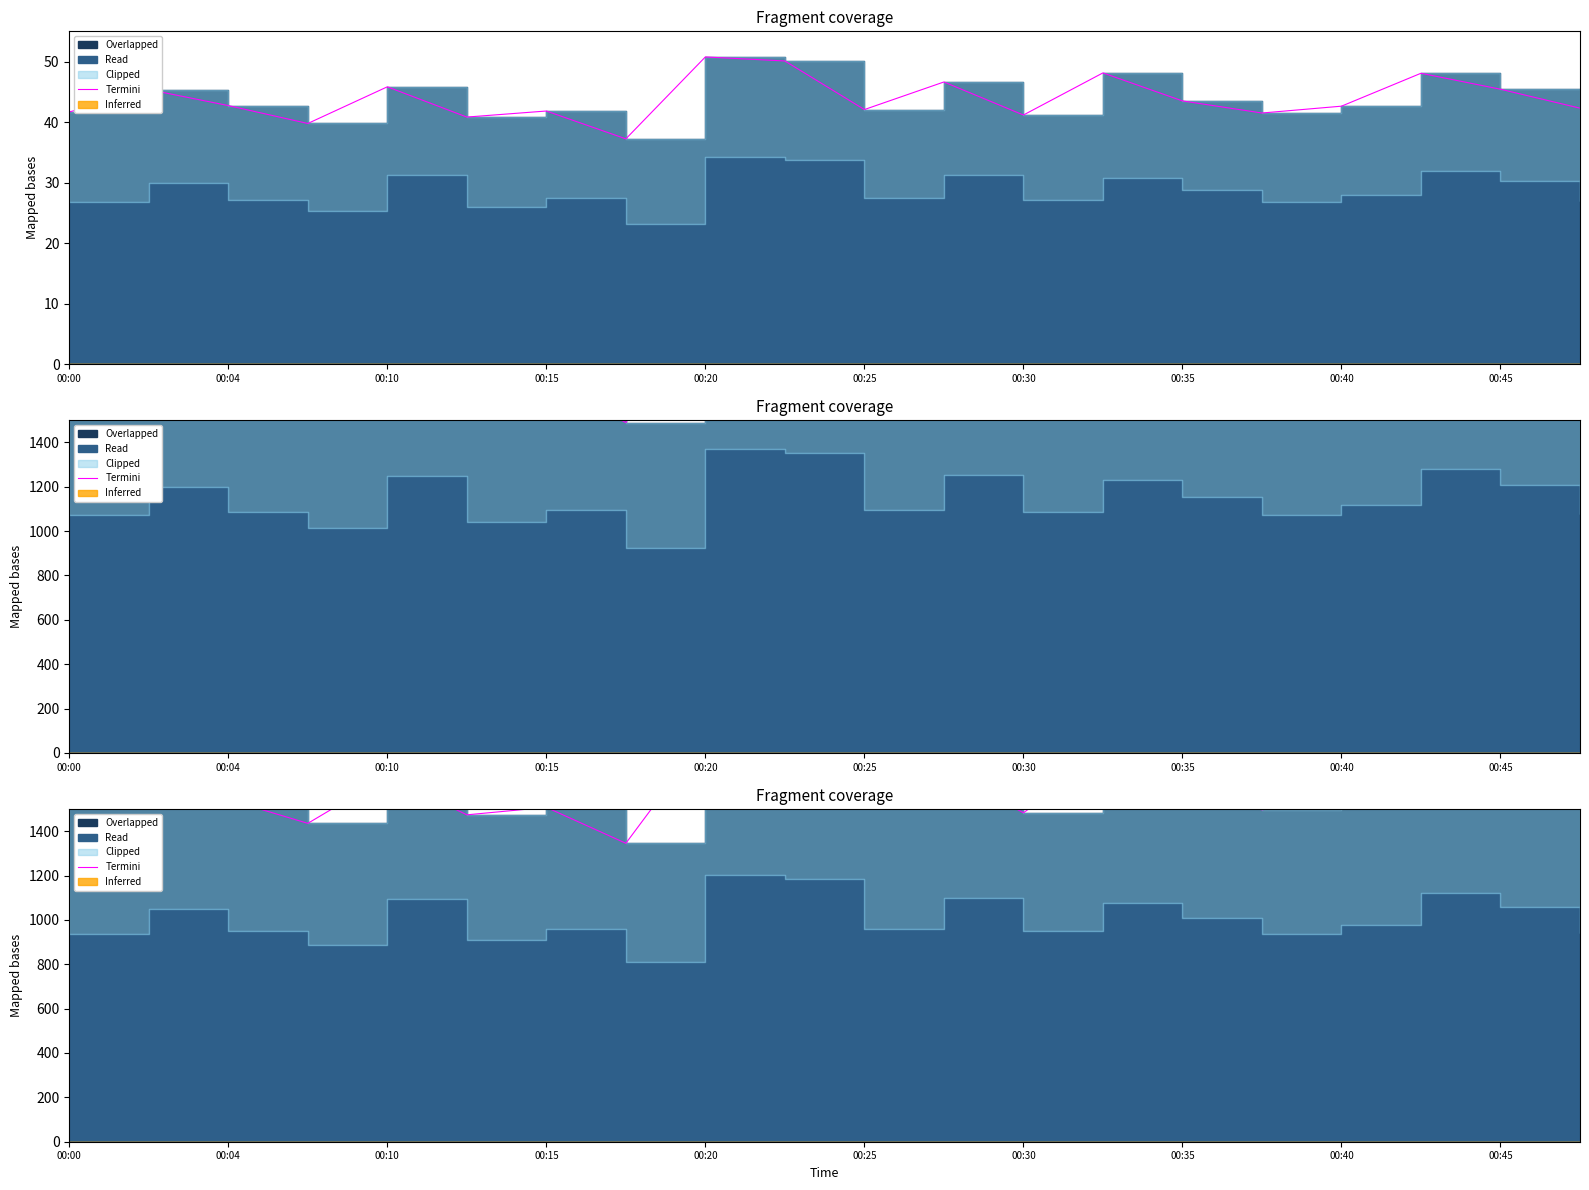

Where does the data first go above 1542?

00:04